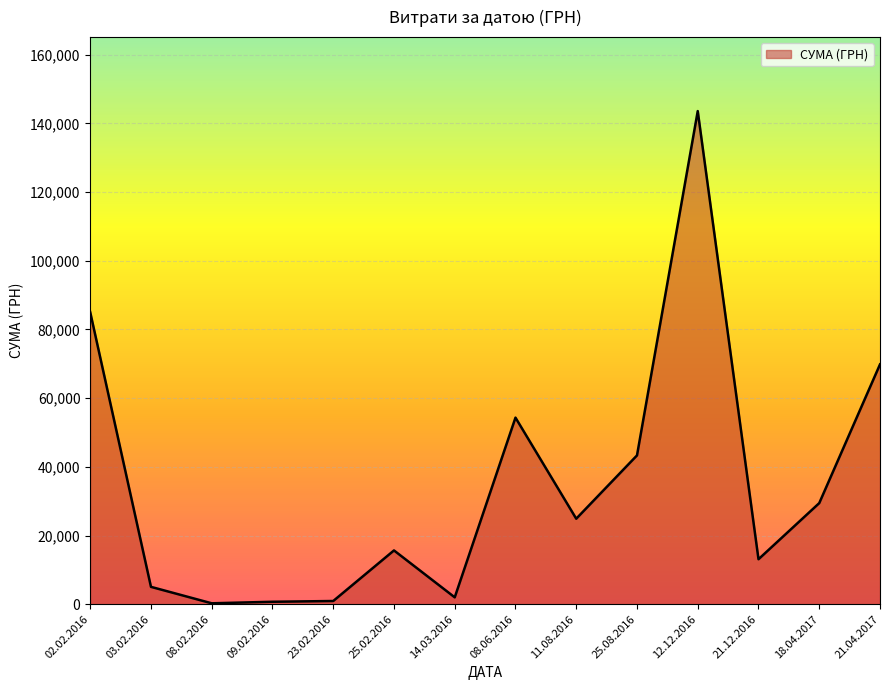

What is the greatest value displayed?

143568.0